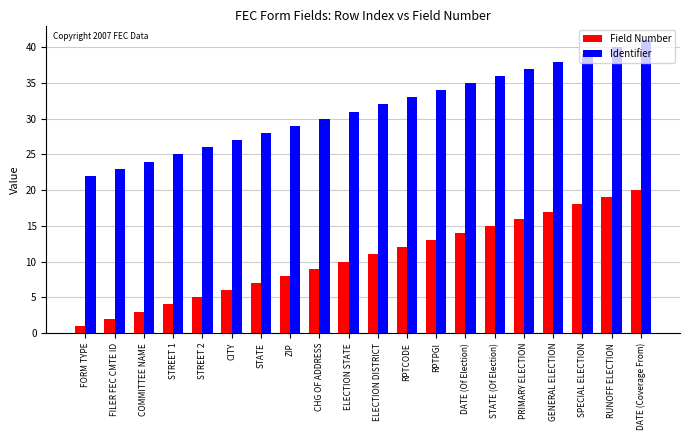

Is the value of Identifier at STATE (Of Election) greater than the value of Field Number at DATE (Of Election)?

Yes